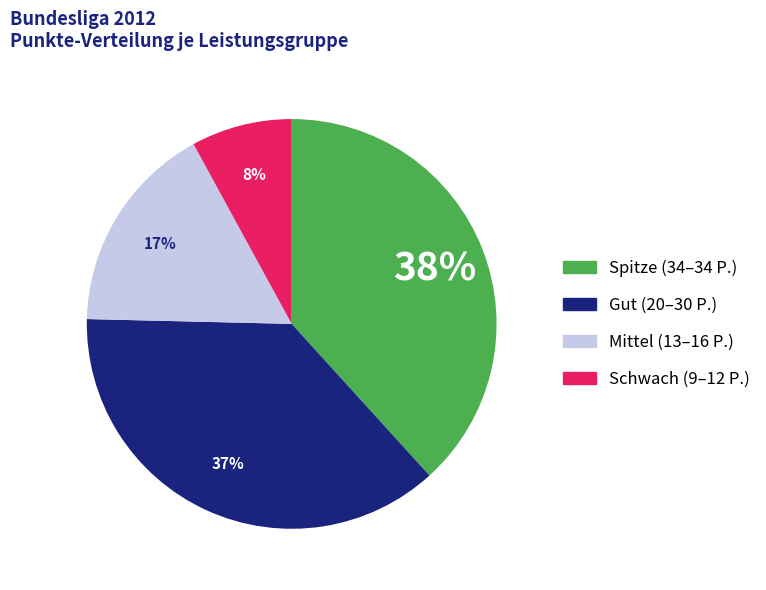

To the nearest percent, what is the average slice percentage?

25%